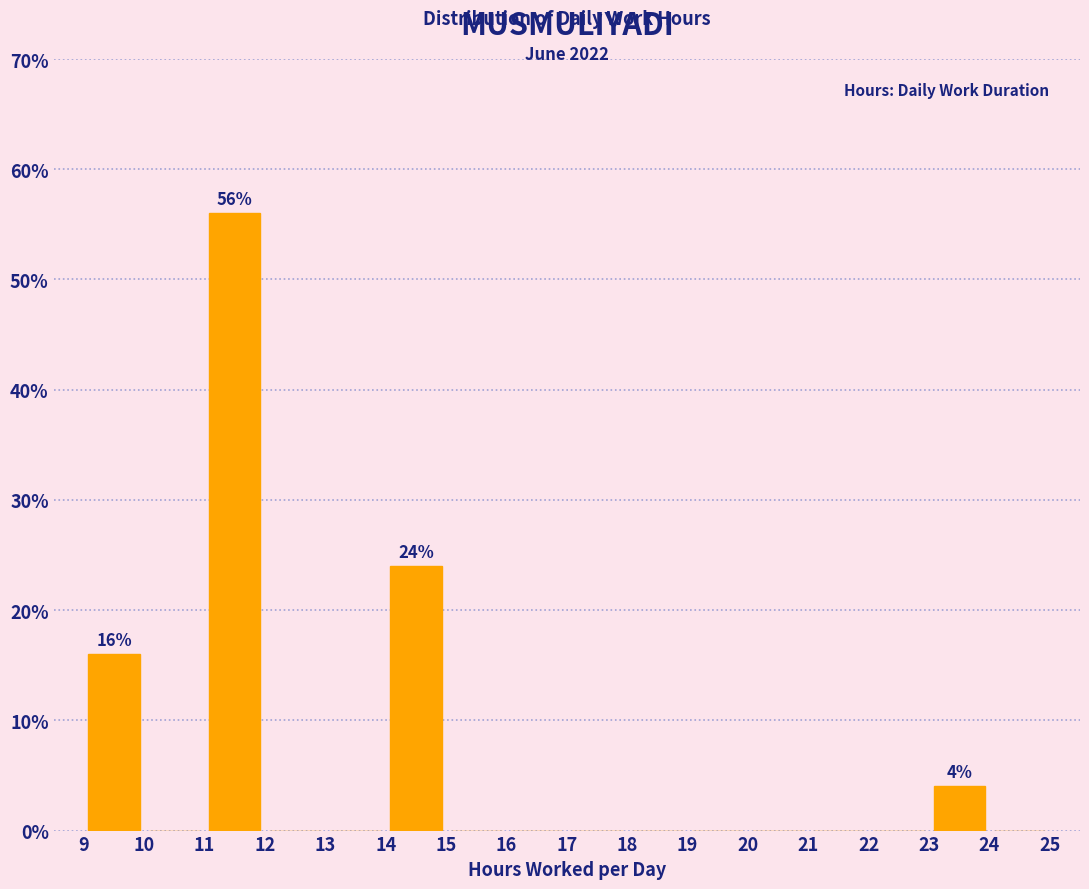

Over which range of the x-axis is the bar tallest?

11 to 12